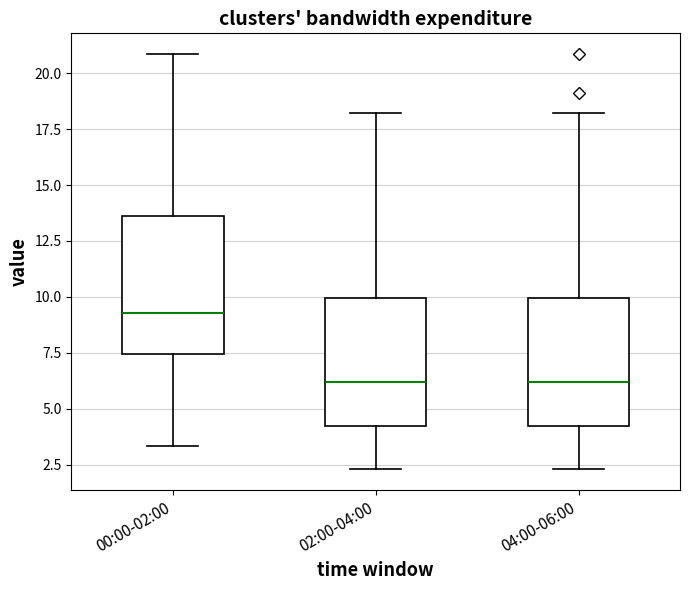

Reading left to right, read every box against the y-axis: the position of its median line, the range the box covers, and the ends of its whiskers. The values are not printed on the chart, so give them approximately, as read against the axis.

00:00-02:00: median 9.5, box 7.5 to 13.5, whiskers 3.5 to 21.0
02:00-04:00: median 6.0, box 4.5 to 10.0, whiskers 2.5 to 18.0
04:00-06:00: median 6.0, box 4.5 to 10.0, whiskers 2.5 to 18.0